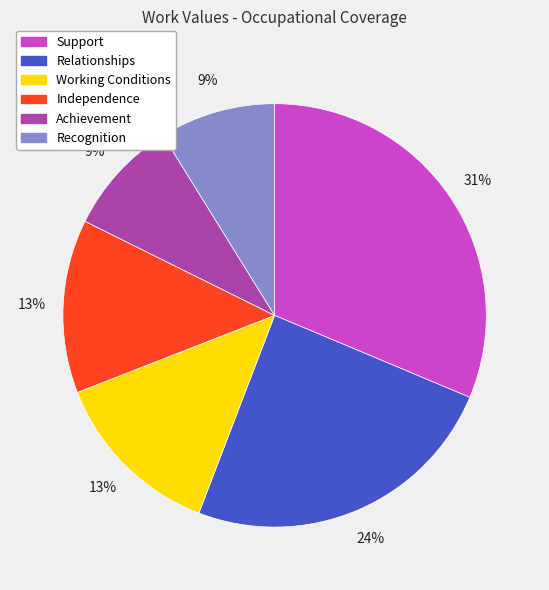

Does Support account for over 50% of the chart?

No